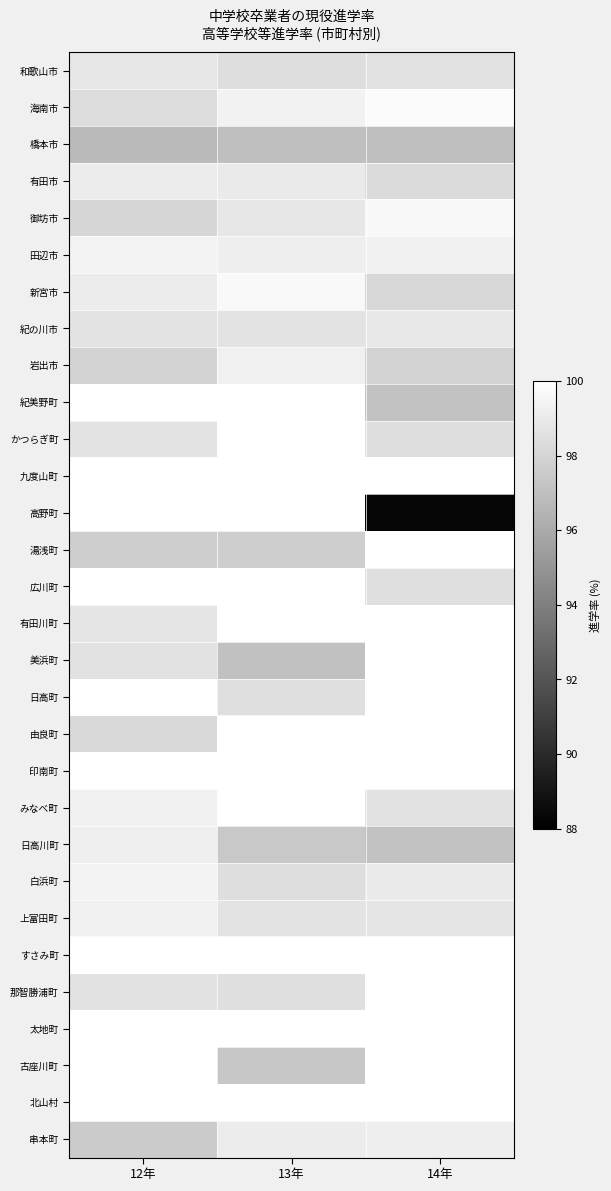

At how many categories does at least one series exceed 98?

3